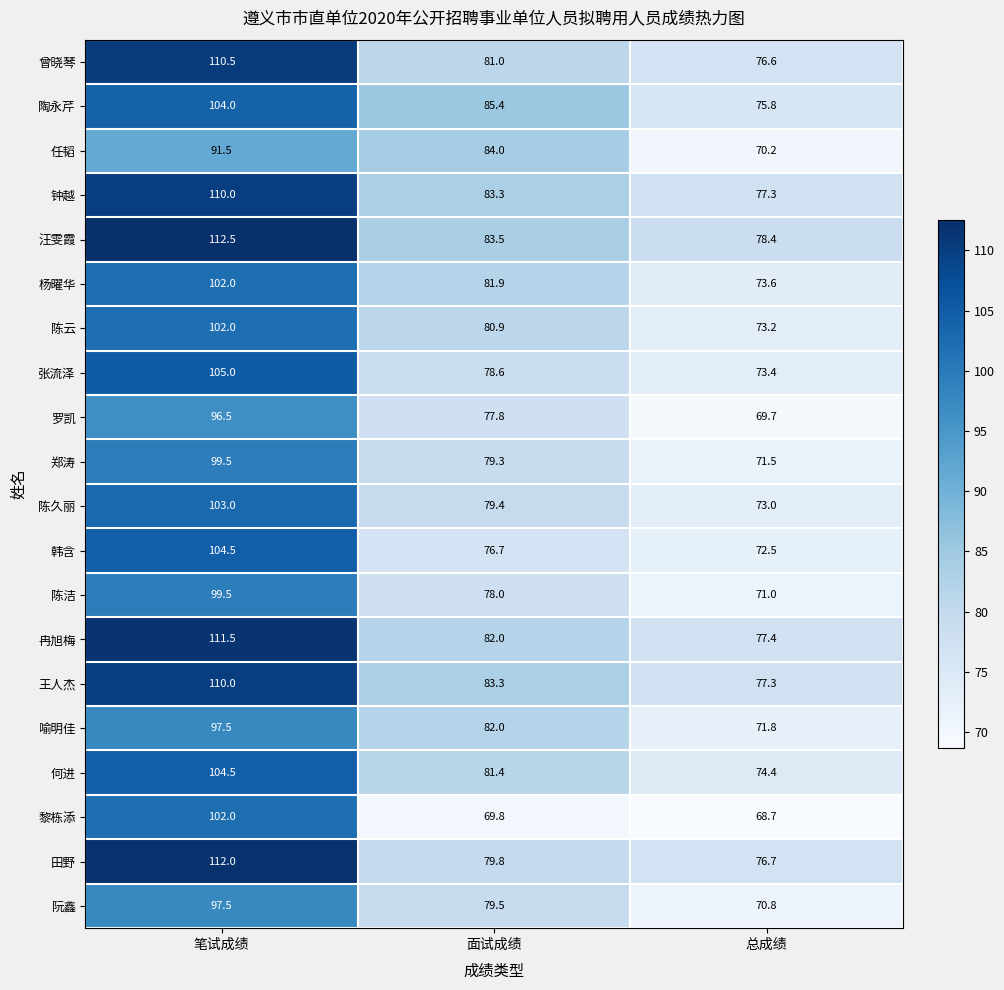

What is the total value across all series at 总成绩?

1473.3